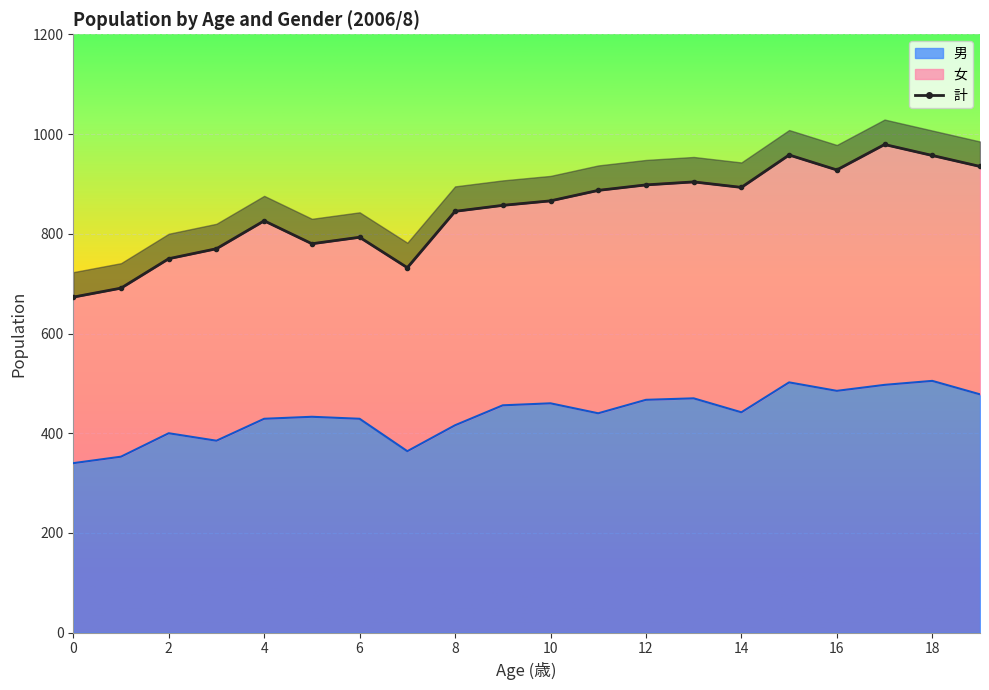

True or false: 男 has a value of 639 at 11.

False